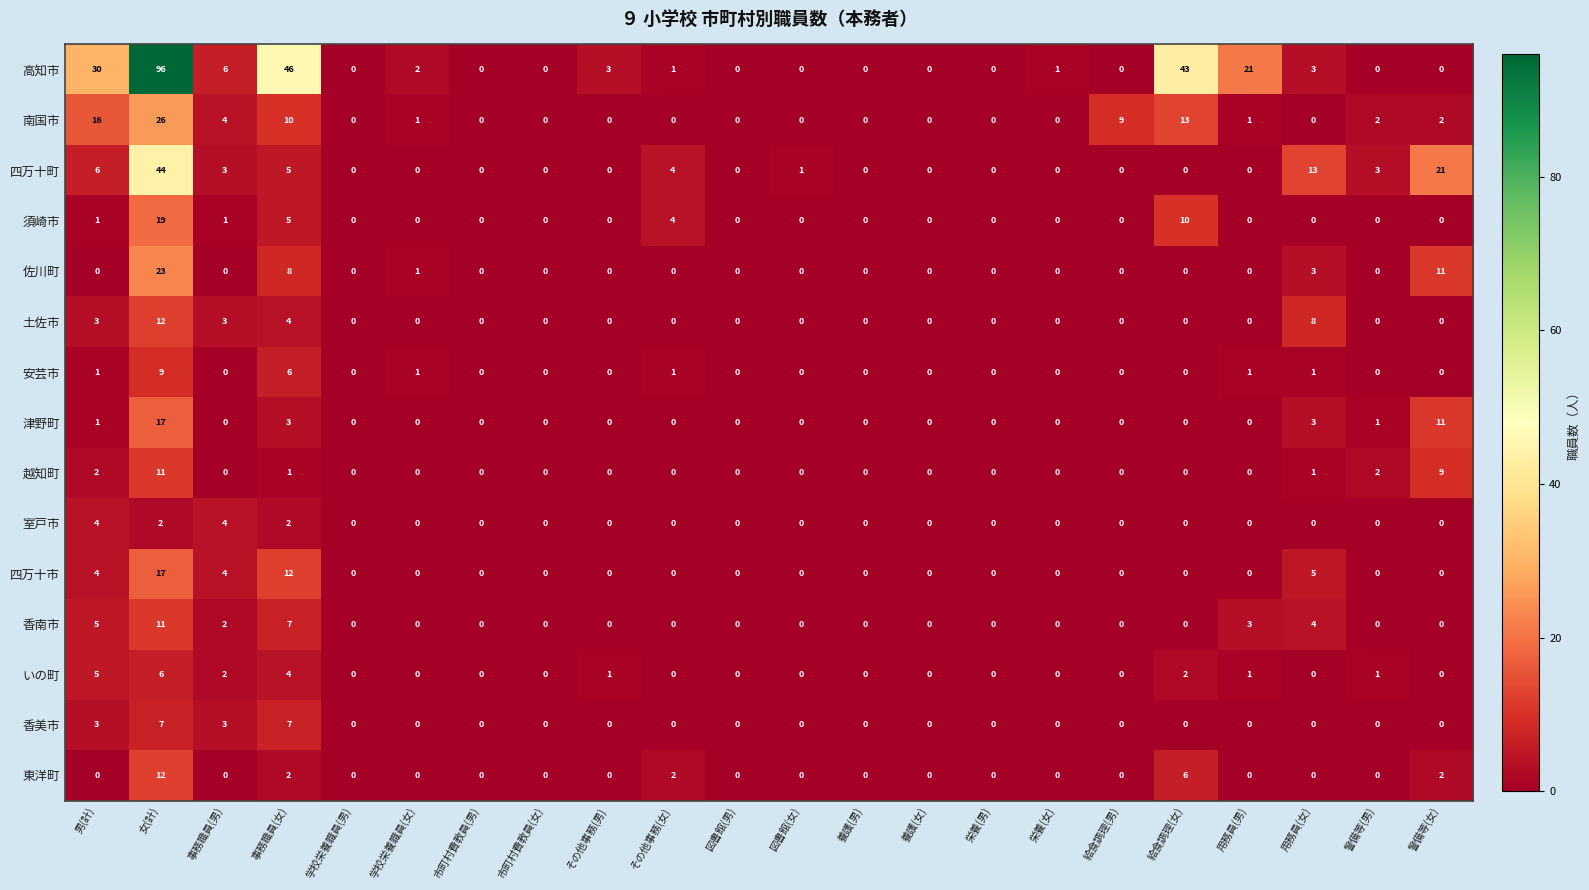

At which category is the sum across all series the highest?

女(計)